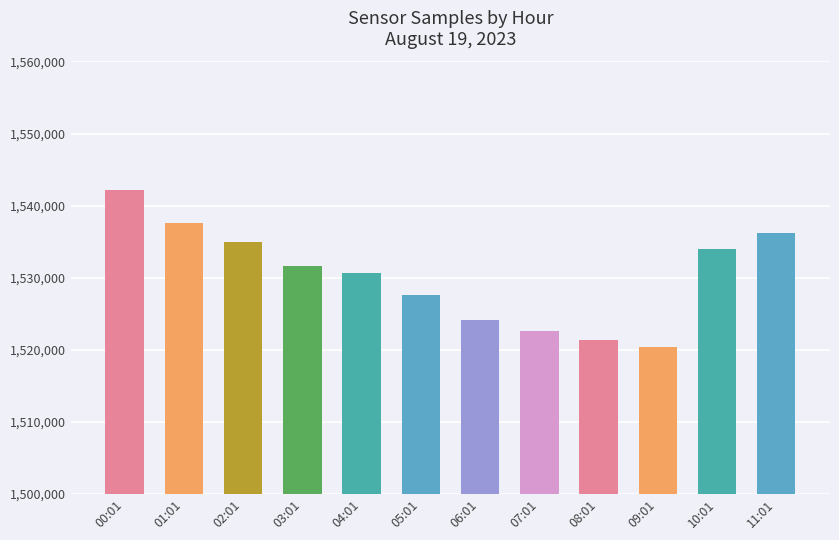

True or false: the data shows 2100315 at 06:01.

False